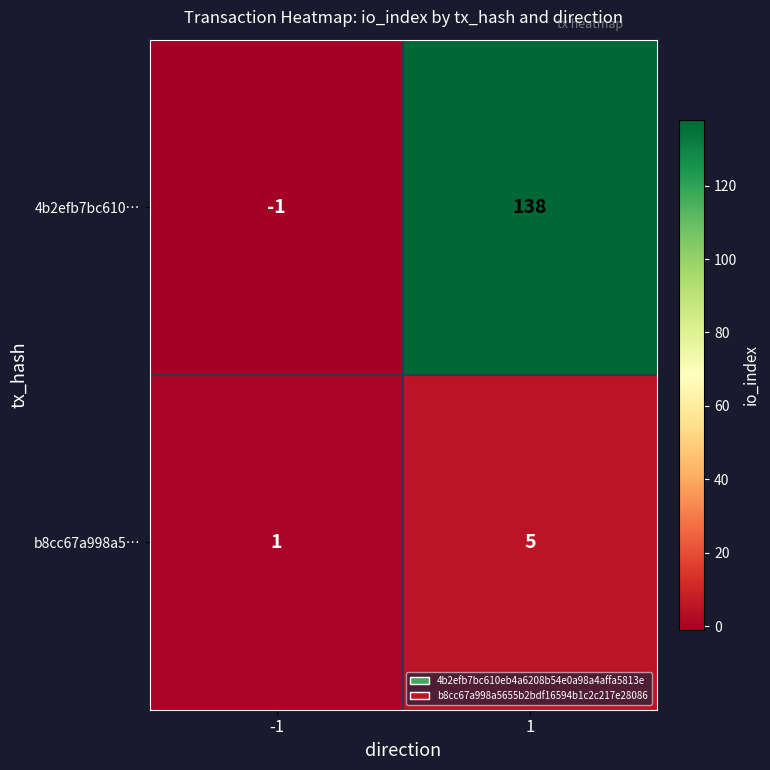

Is the value of 4b2efb7bc610… at -1 greater than the value of b8cc67a998a5… at 1?

No